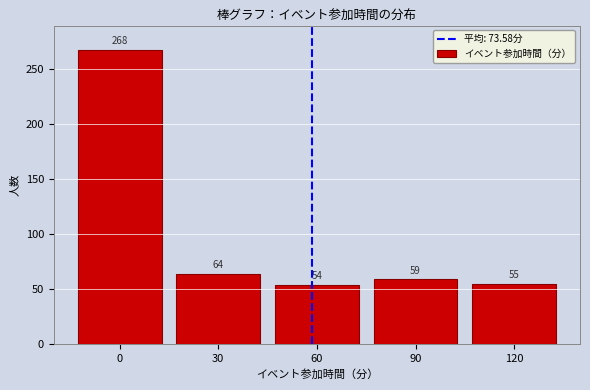

Reading left to right, list all the values displayed in this chart.

268	64	54	59	55